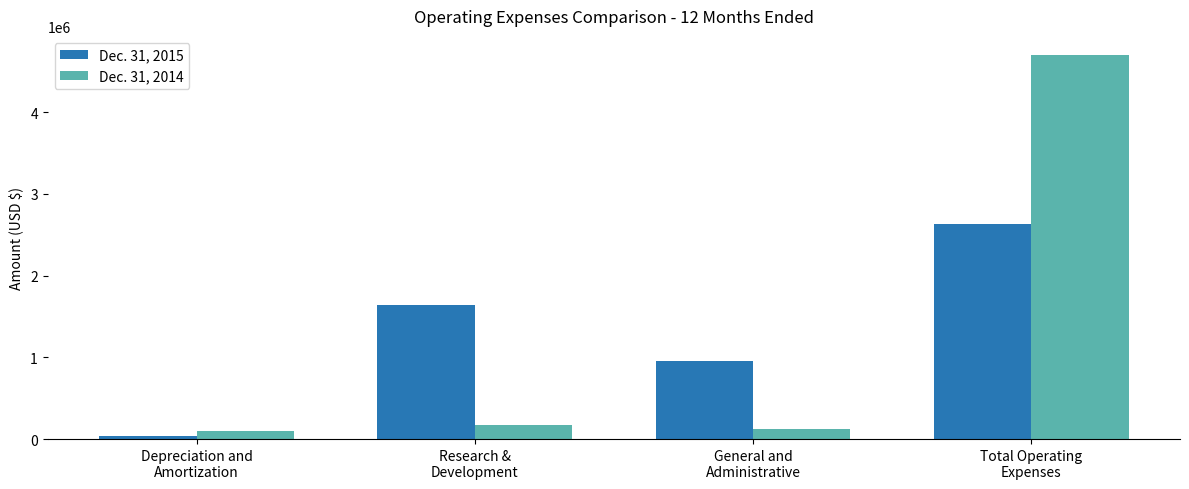

Rank the series at Total Operating
Expenses from lowest to highest value.

Dec. 31, 2015, Dec. 31, 2014